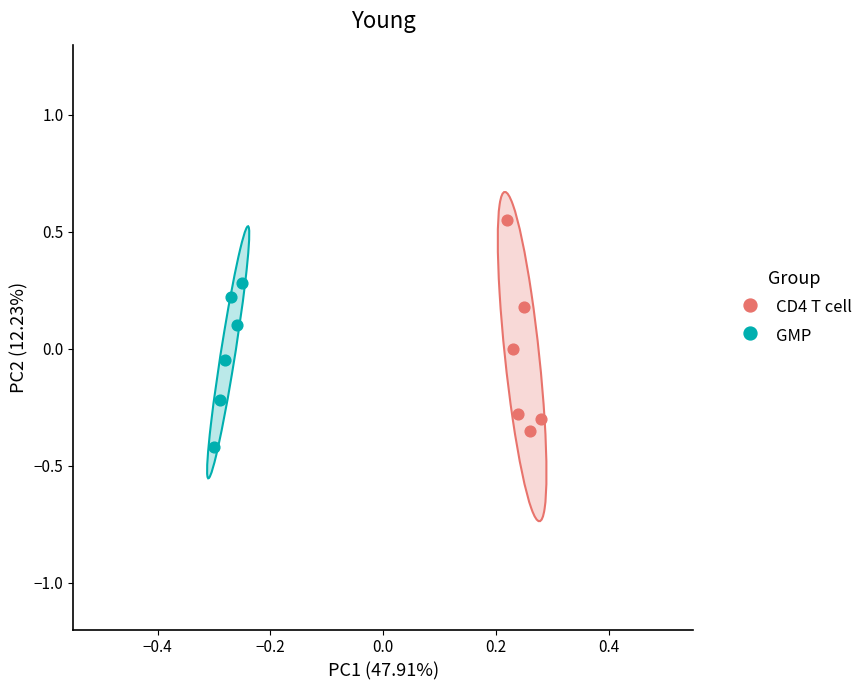

Which series contains the highest Y value?

CD4 T cell